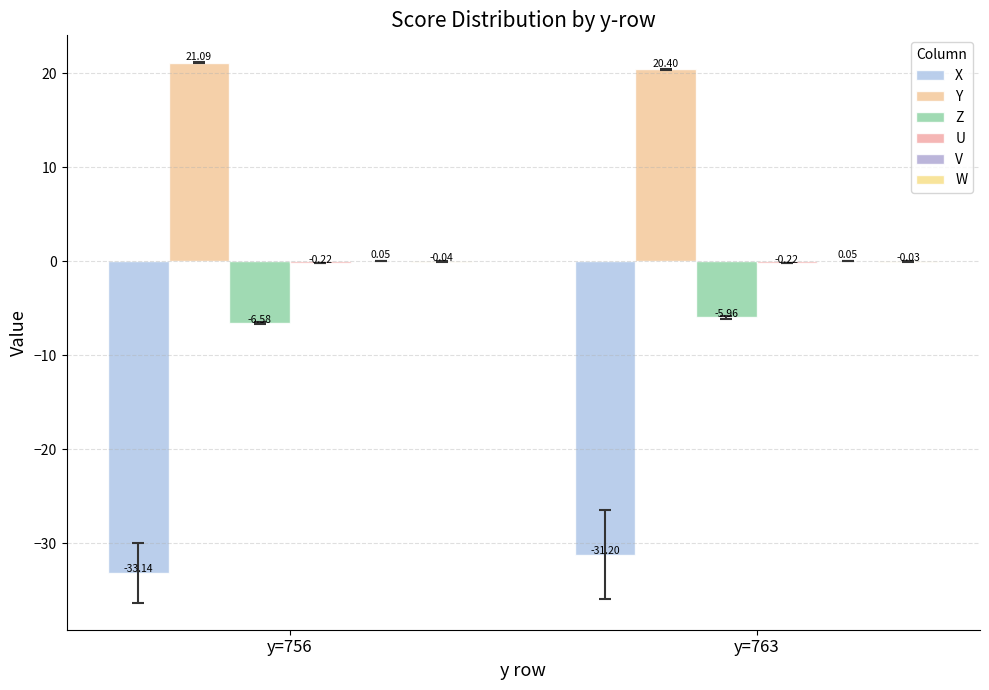

Are the bars grouped side by side (vs. stacked)?

Yes